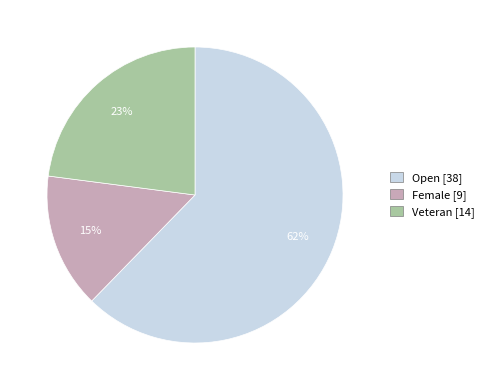

Combined, do Female [9] and Veteran [14] account for over 50%?

No